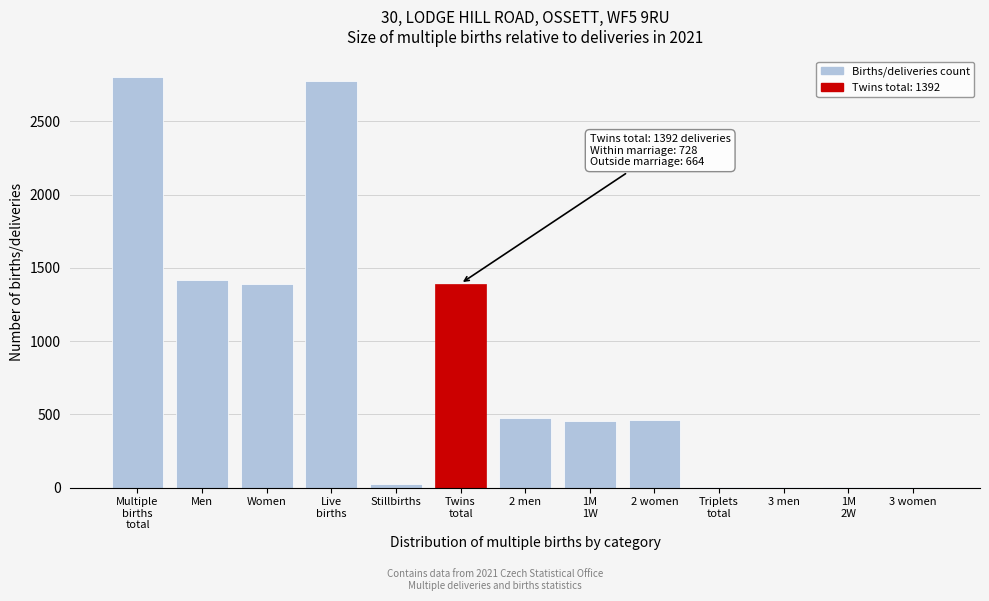

What is the greatest value displayed?

2802